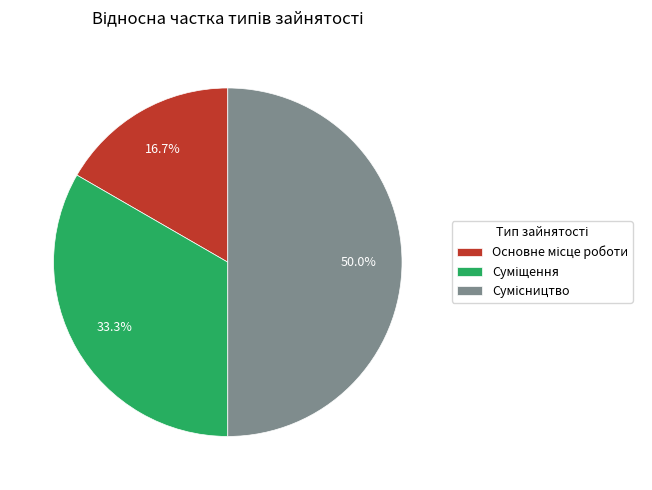

To the nearest percent, what percentage of the pie is Суміщення?

33%